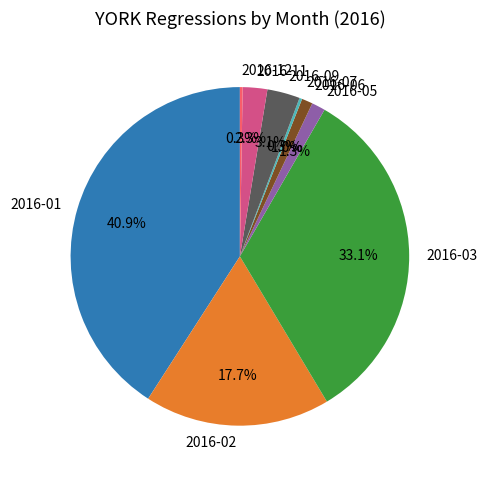

Approximately how many times larger is the value at 2016-02 compared to 2016-05?

13.6